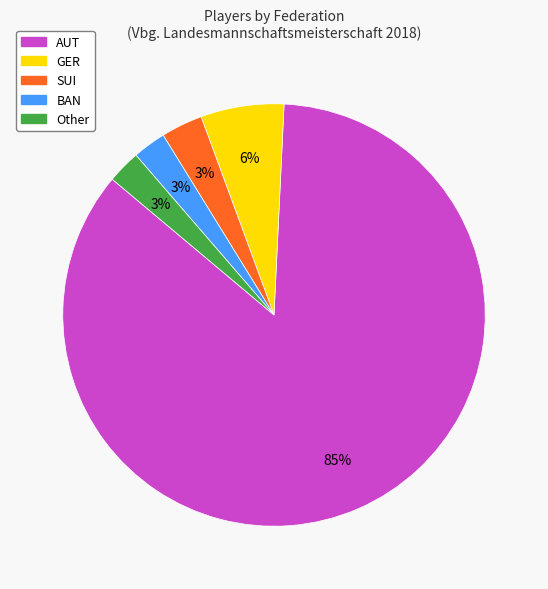

Is it true that AUT is 78% of the pie?

False